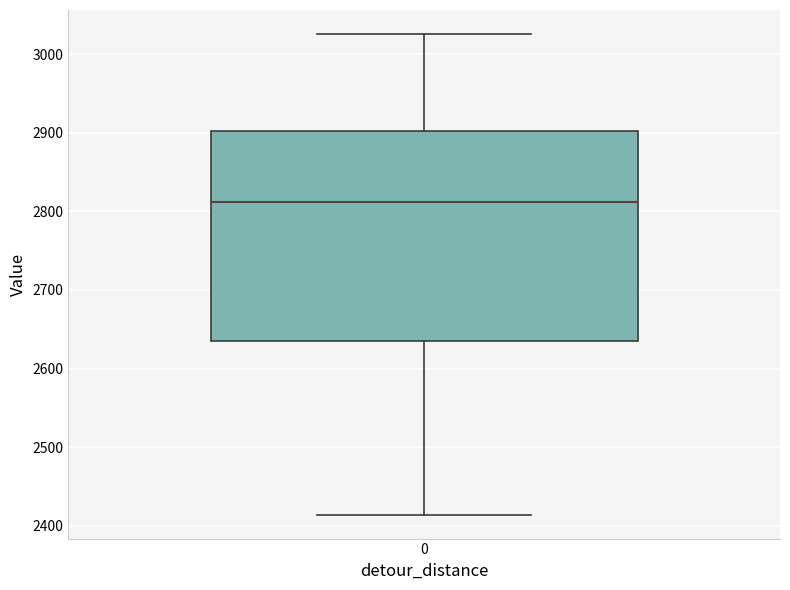

Read this box plot against the y-axis: the position of the median line, the range covered by the box, and the ends of both whiskers. The values are not printed on the chart, so give them approximately, as read against the axis.

median 2810, box 2640 to 2900, whiskers 2410 to 3030